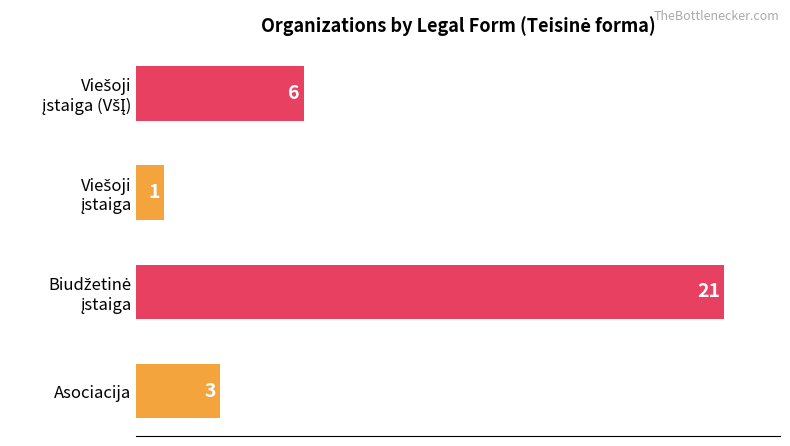

What is the difference between the maximum and minimum values?

20